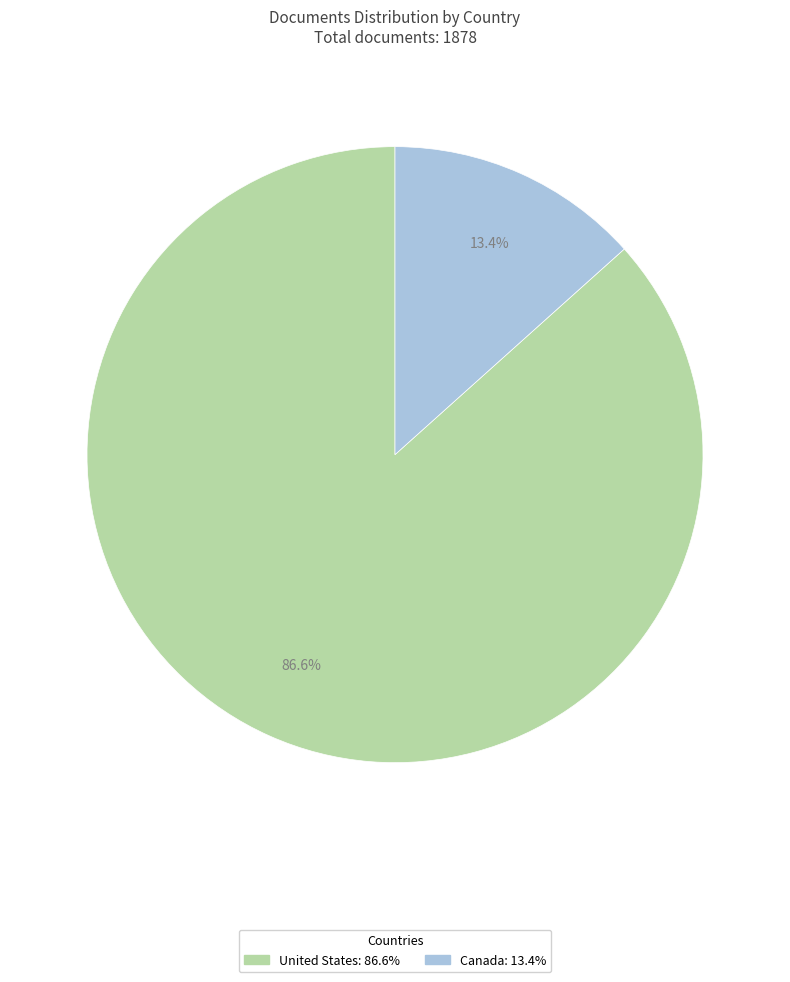

To the nearest percent, what portion does Canada represent?

13%